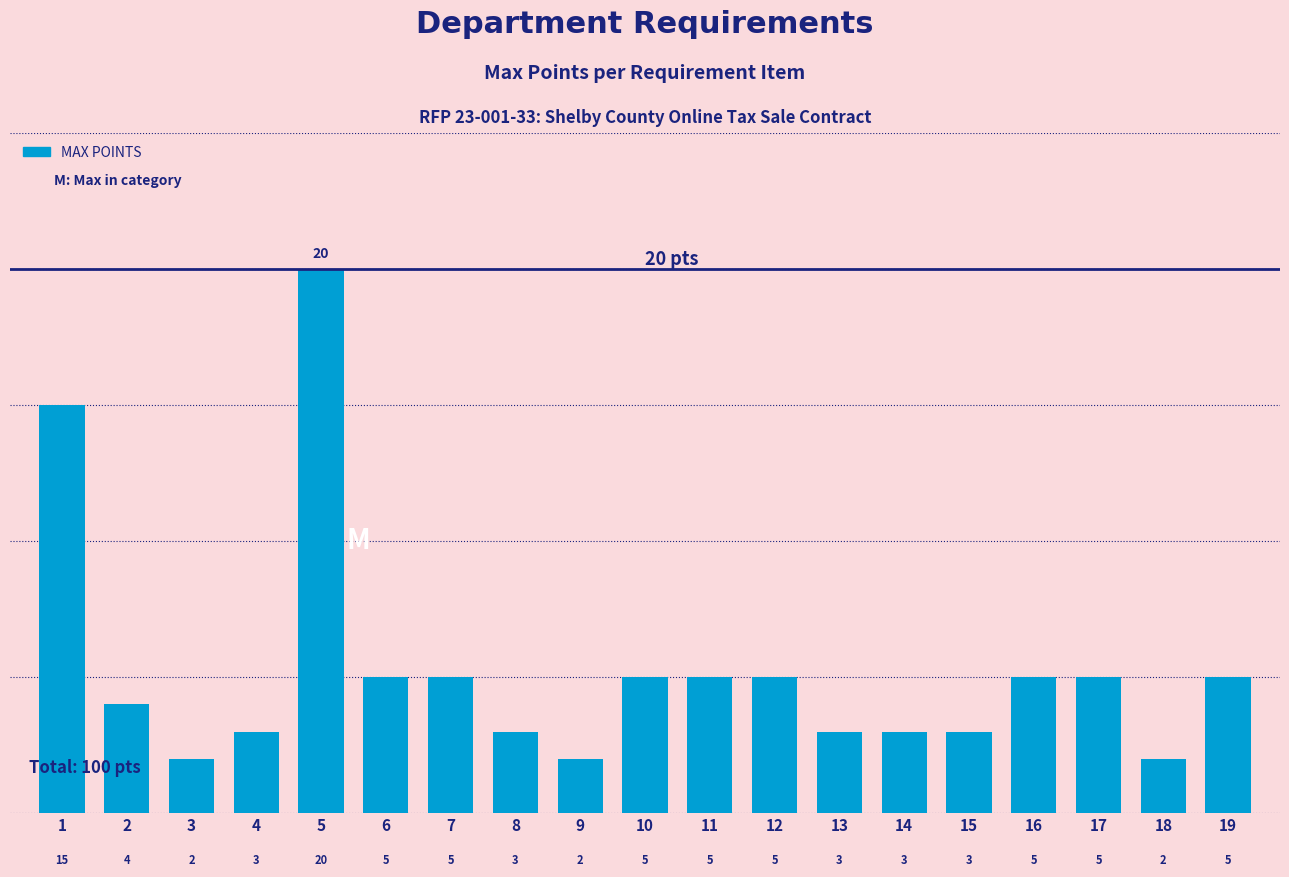

What is the value of the 16th bar from the left?

5